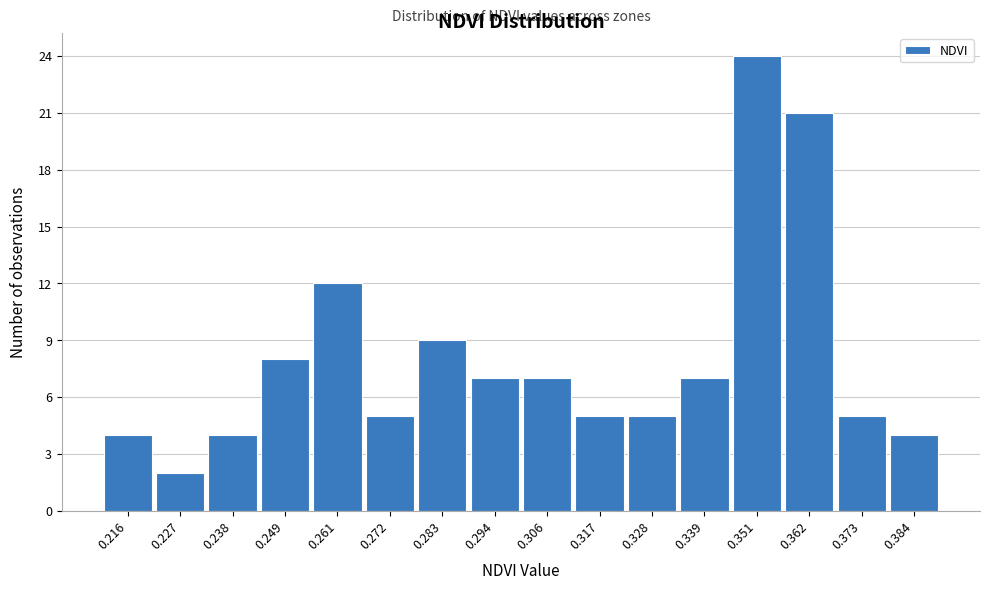

Reading left to right, transcribe this chart: for each bar, give the range it covers on the x-axis and its height. Neither the bar edges nor the heights are printed on the chart, so give them approximately, as read against the axes.

0.210 to 0.222: 4
0.222 to 0.232: 2
0.232 to 0.244: 4
0.244 to 0.256: 8
0.256 to 0.266: 12
0.266 to 0.278: 5
0.278 to 0.288: 9
0.288 to 0.300: 7
0.300 to 0.312: 7
0.312 to 0.322: 5
0.322 to 0.334: 5
0.334 to 0.346: 7
0.346 to 0.356: 24
0.356 to 0.368: 21
0.368 to 0.378: 5
0.378 to 0.390: 4